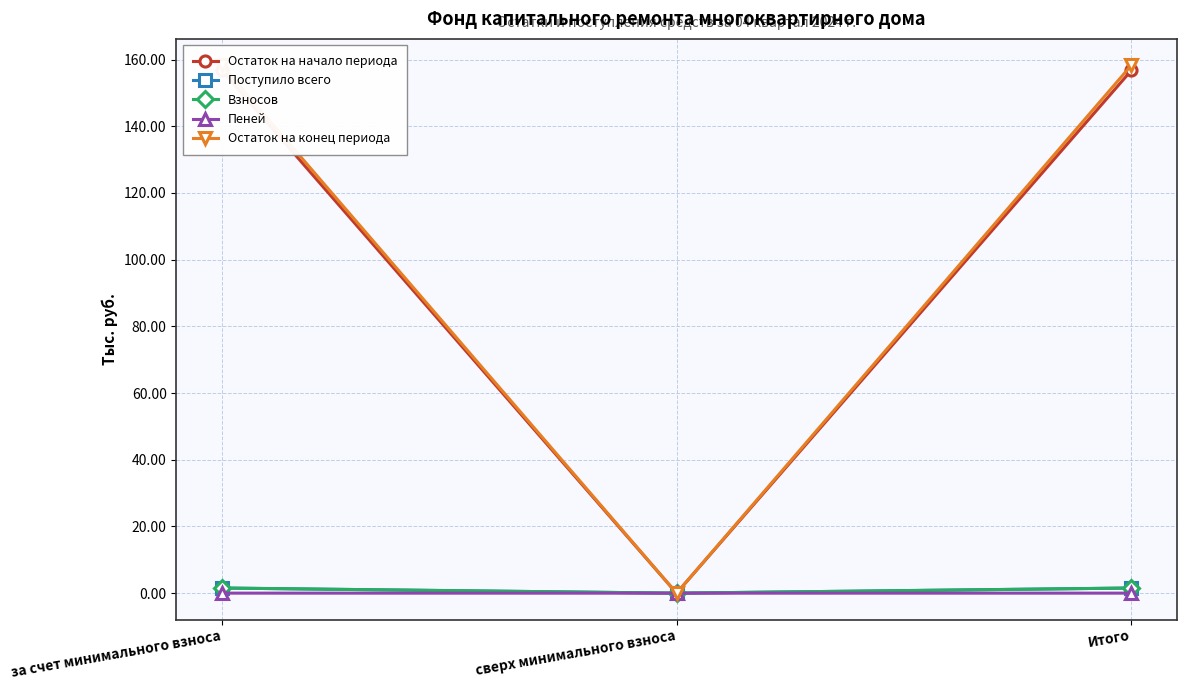

The value of Поступило всего at Итого is 2.2. True or false?

False